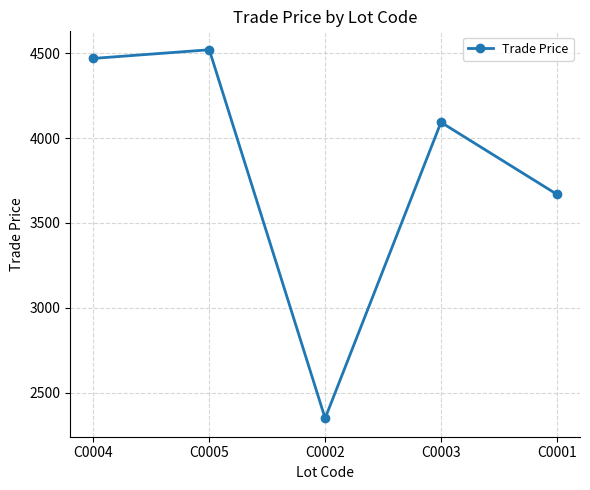

True or false: there are more than 0 points higher than both neighbors.

True